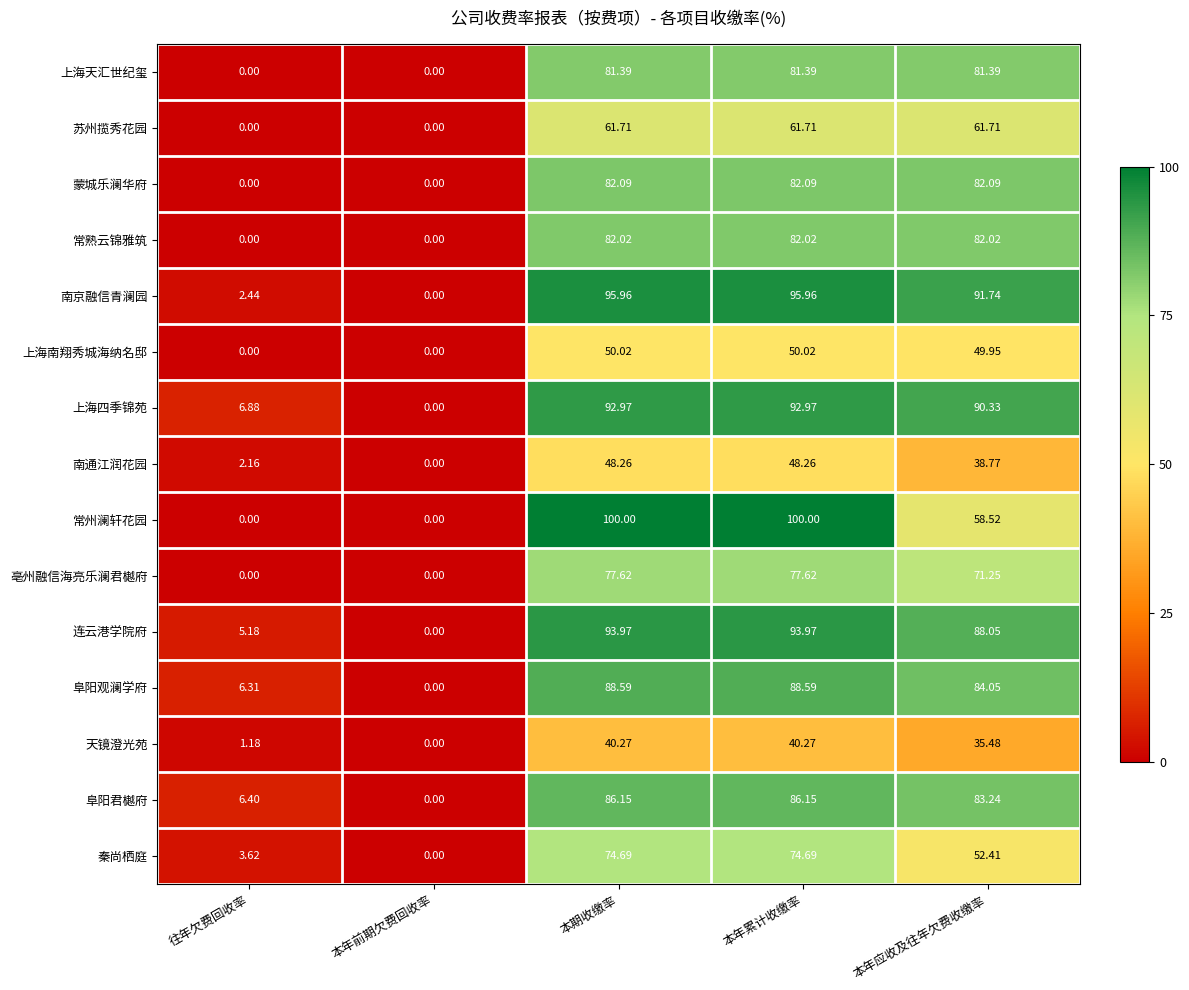

Is the value of 阜阳君樾府 at 本年应收及往年欠费收缴率 greater than the value of 阜阳观澜学府 at 本期收缴率?

No